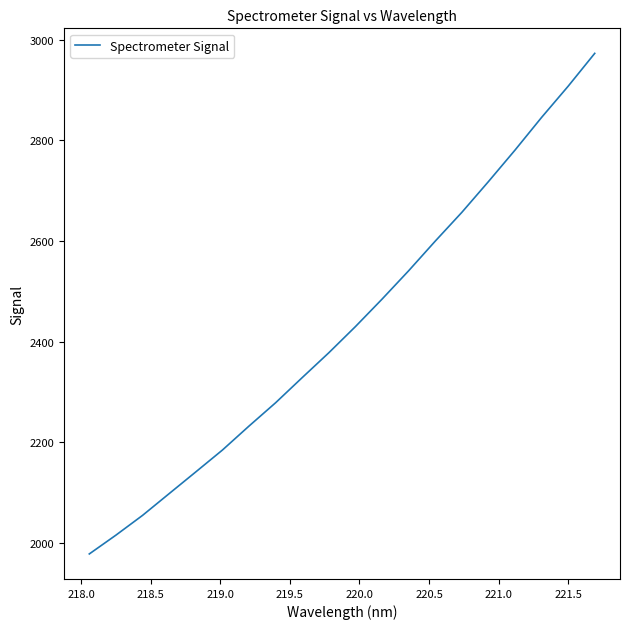

What is the minimum value shown in the chart?

1977.5